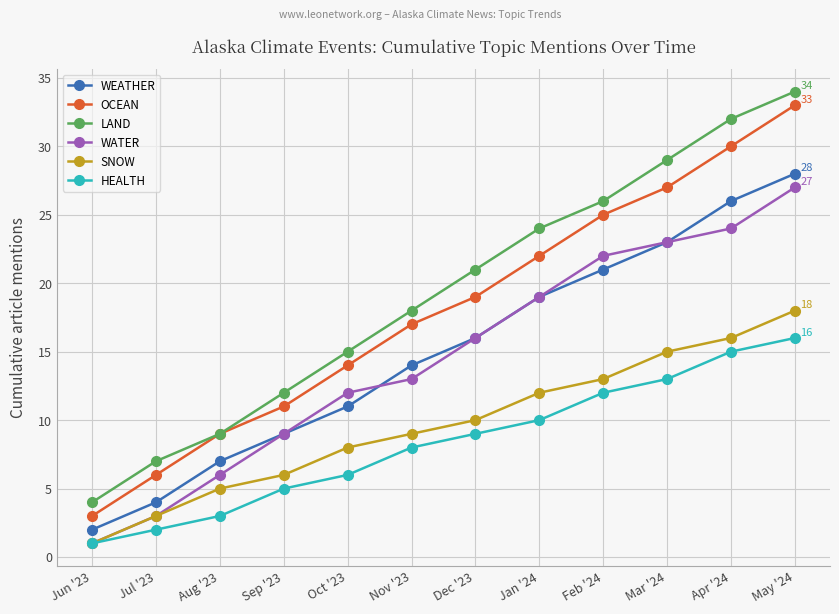

Is it true that LAND equals 3 at Aug '23?

False